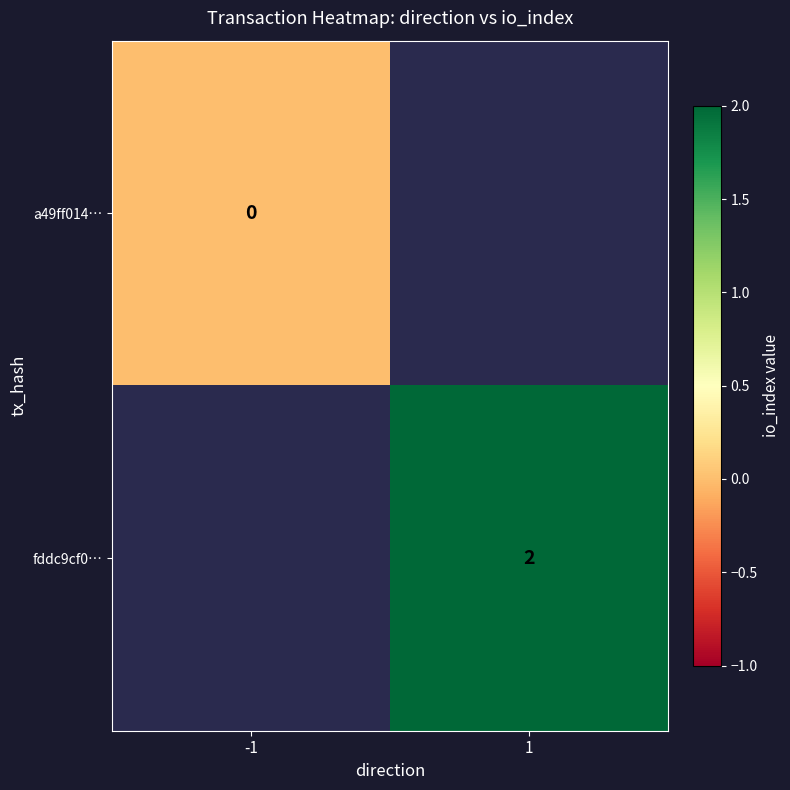

Which category has the lowest value in the a49ff014… series?

-1